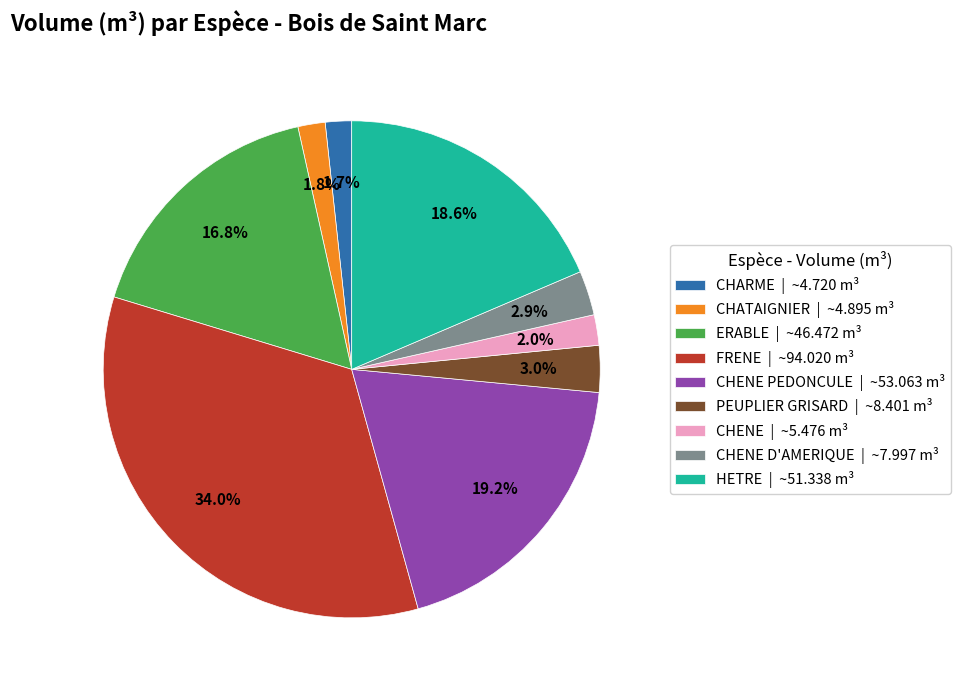

Is there any slice that represents more than half of the pie?

No